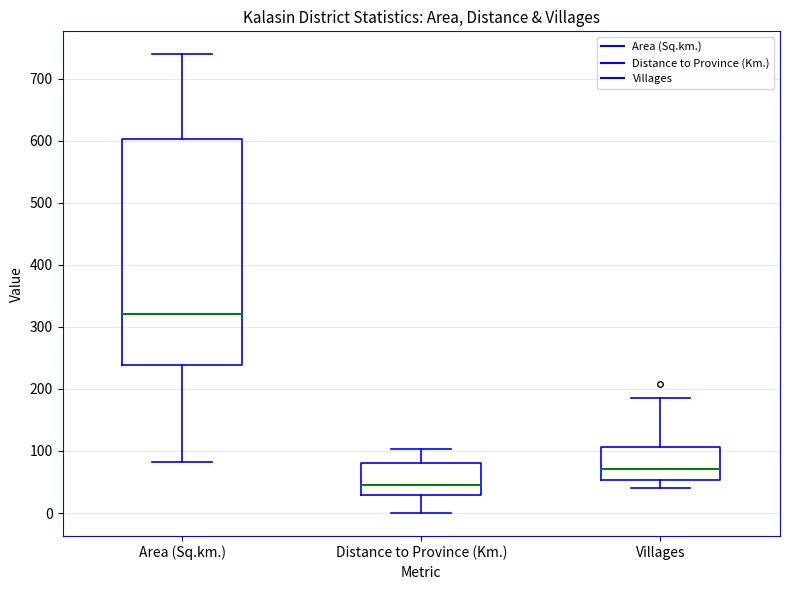

Which box has the highest median line?

Area (Sq.km.)